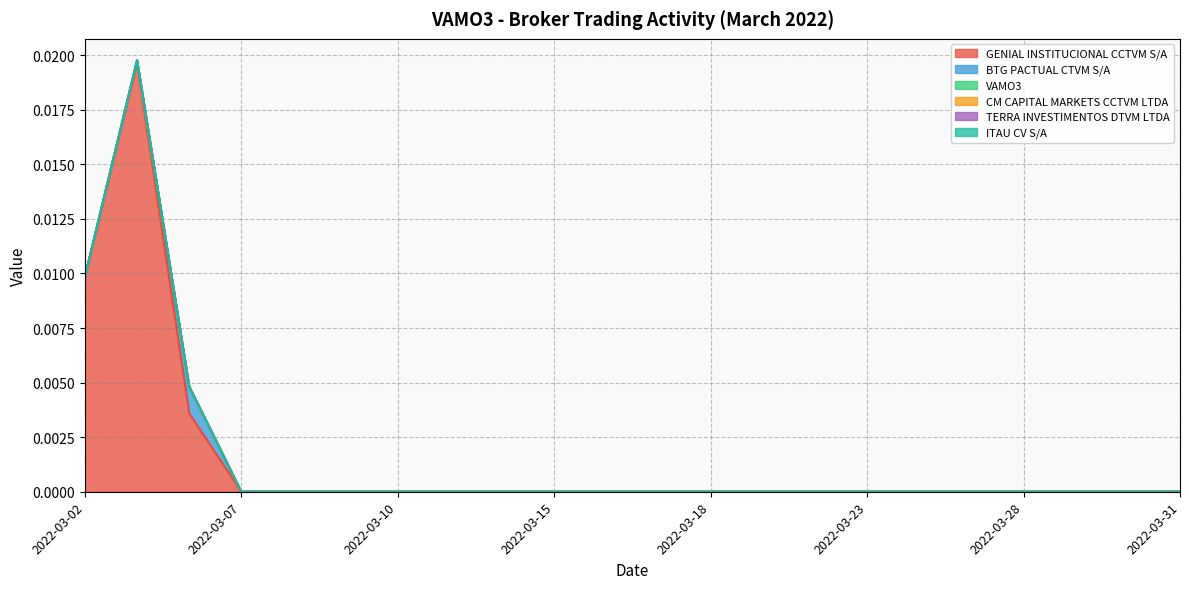

At 2022-03-22, list the series in order from largest to smallest.

GENIAL INSTITUCIONAL CCTVM S/A, BTG PACTUAL CTVM S/A, VAMO3, CM CAPITAL MARKETS CCTVM LTDA, TERRA INVESTIMENTOS DTVM LTDA, ITAU CV S/A